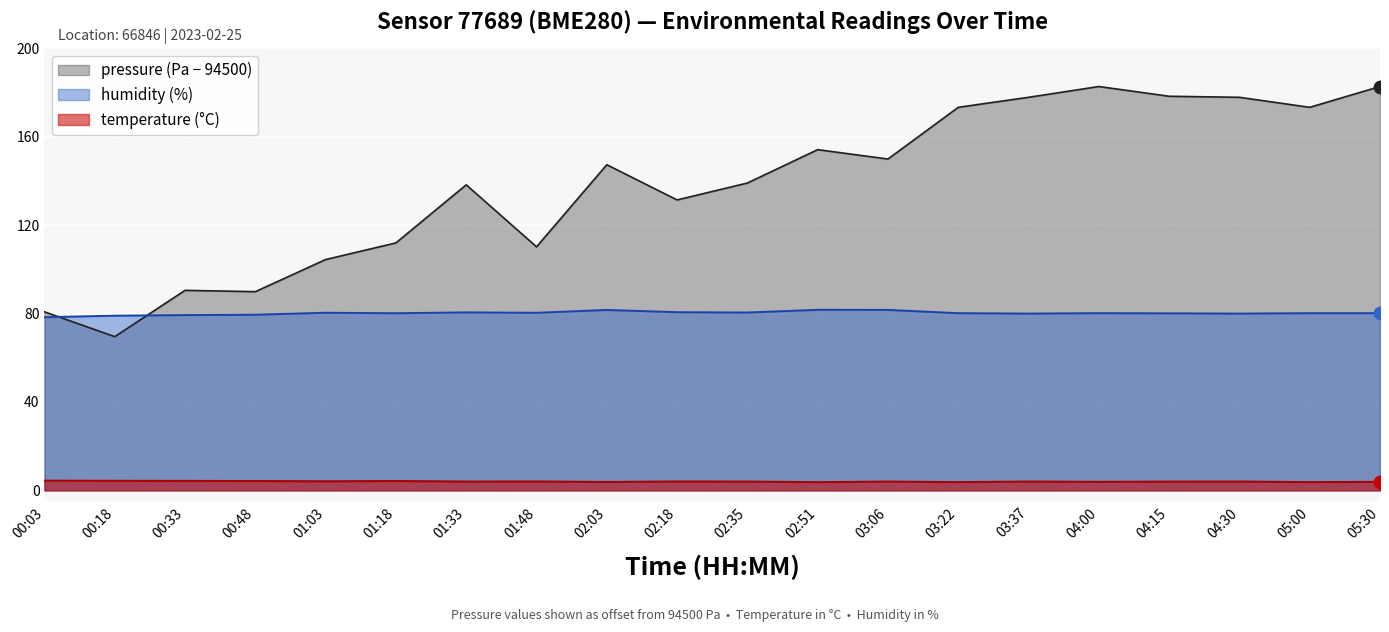

Which series contains the lowest Y value?

temperature